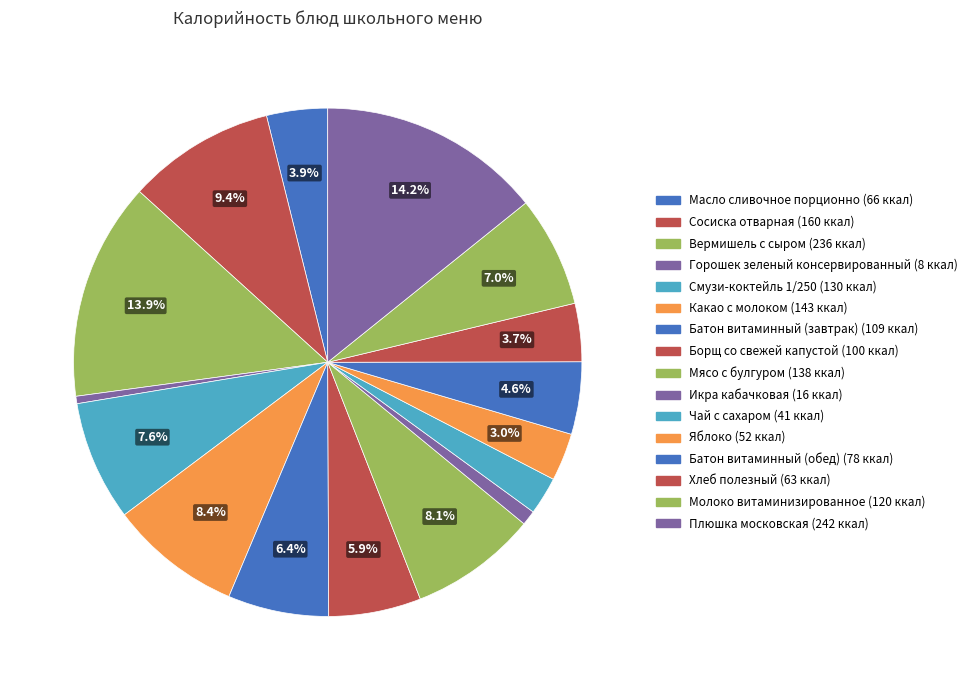

How many segments does this pie chart have?

16